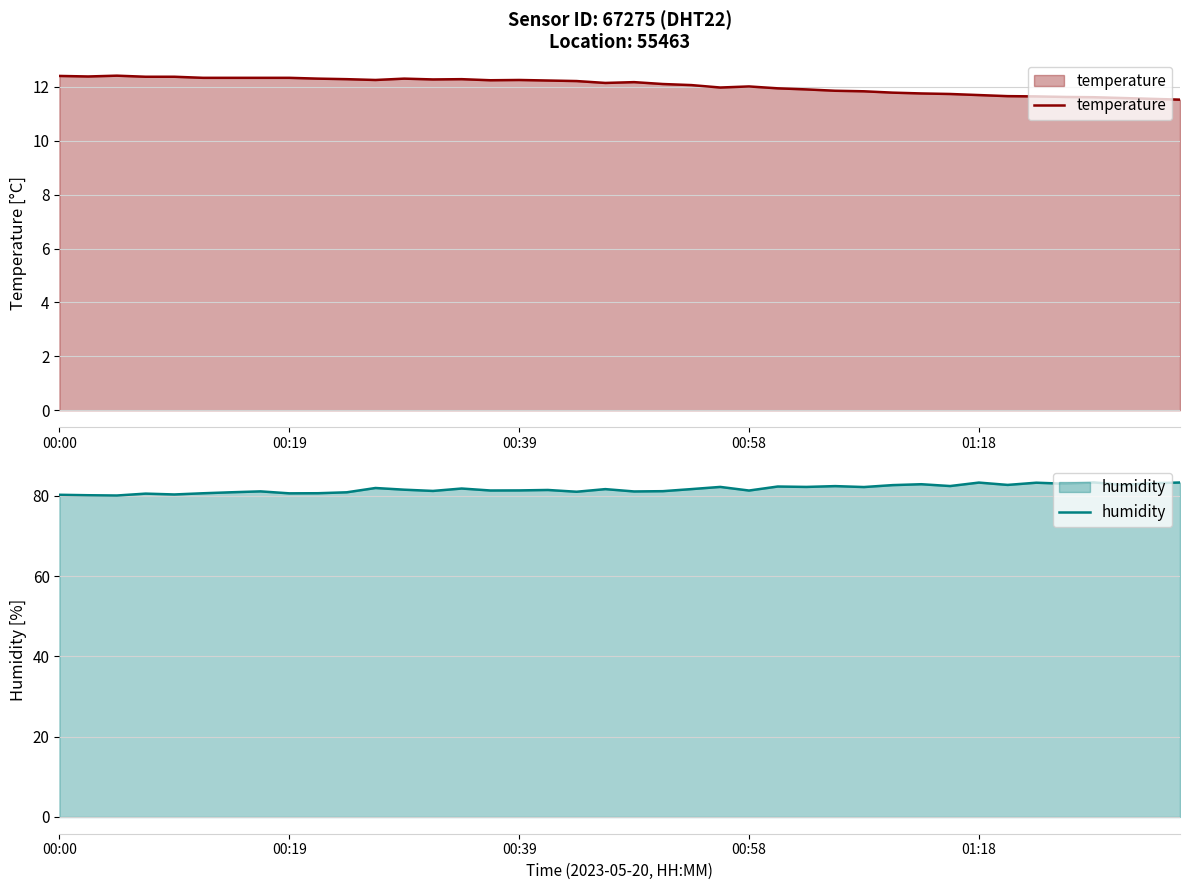

What are all the series names shown in the legend?

temperature, humidity